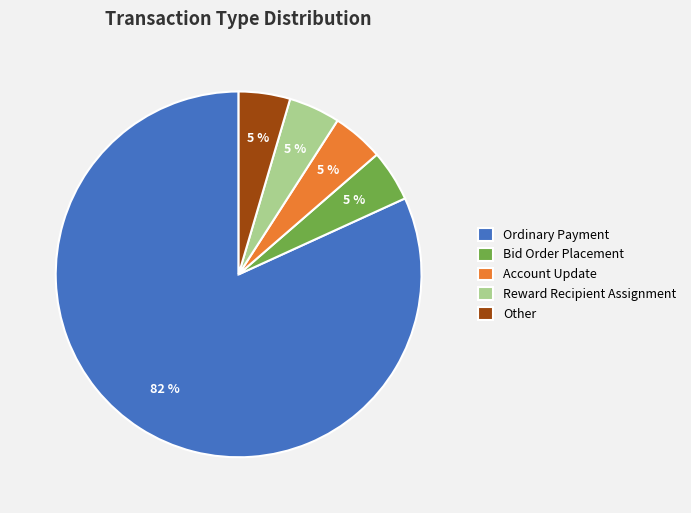

What is the majority slice?

Ordinary Payment